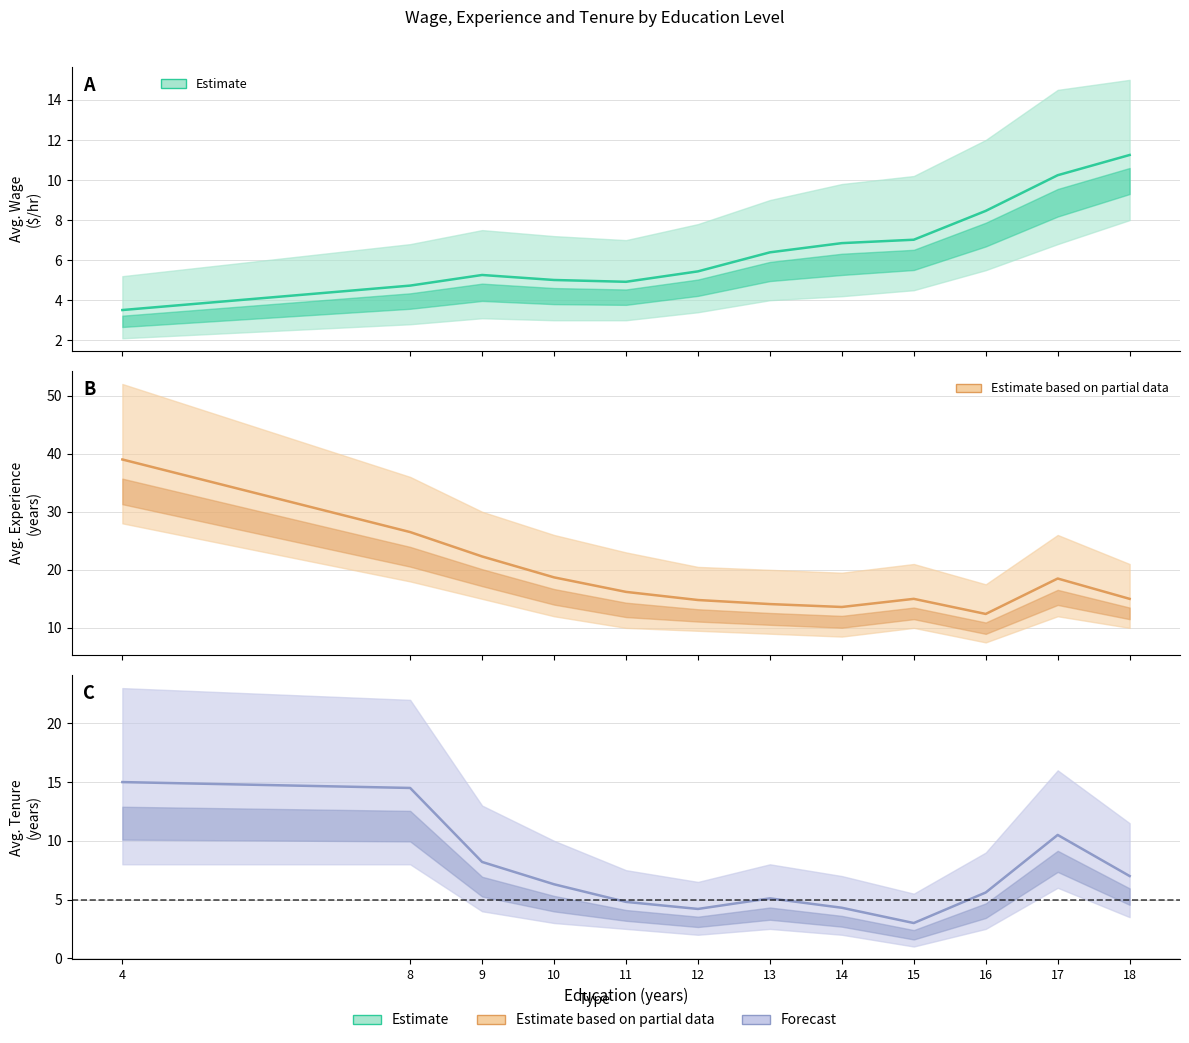

How many lines are shown in the chart?

3